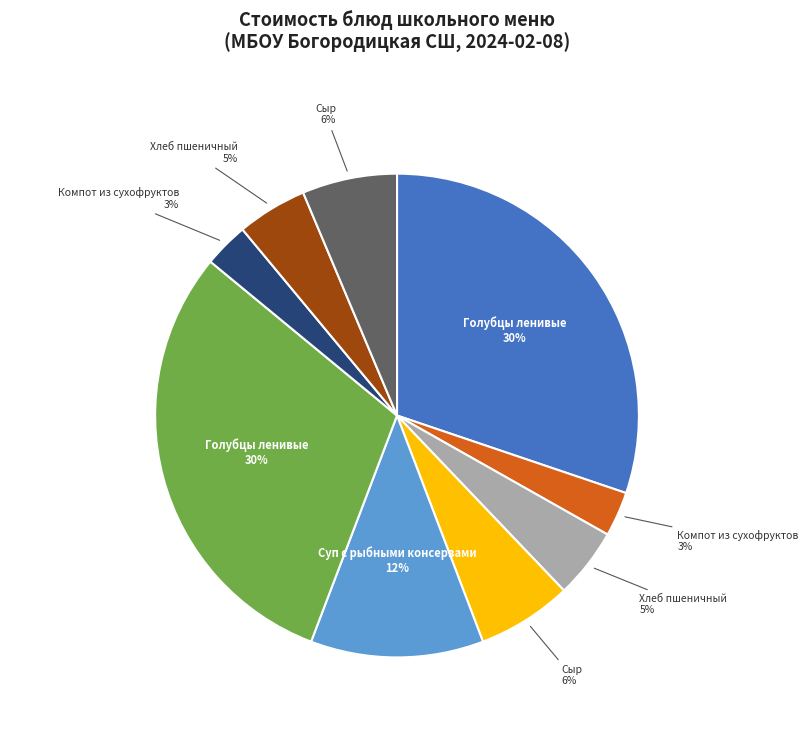

To the nearest percent, what is the average slice percentage?

11%